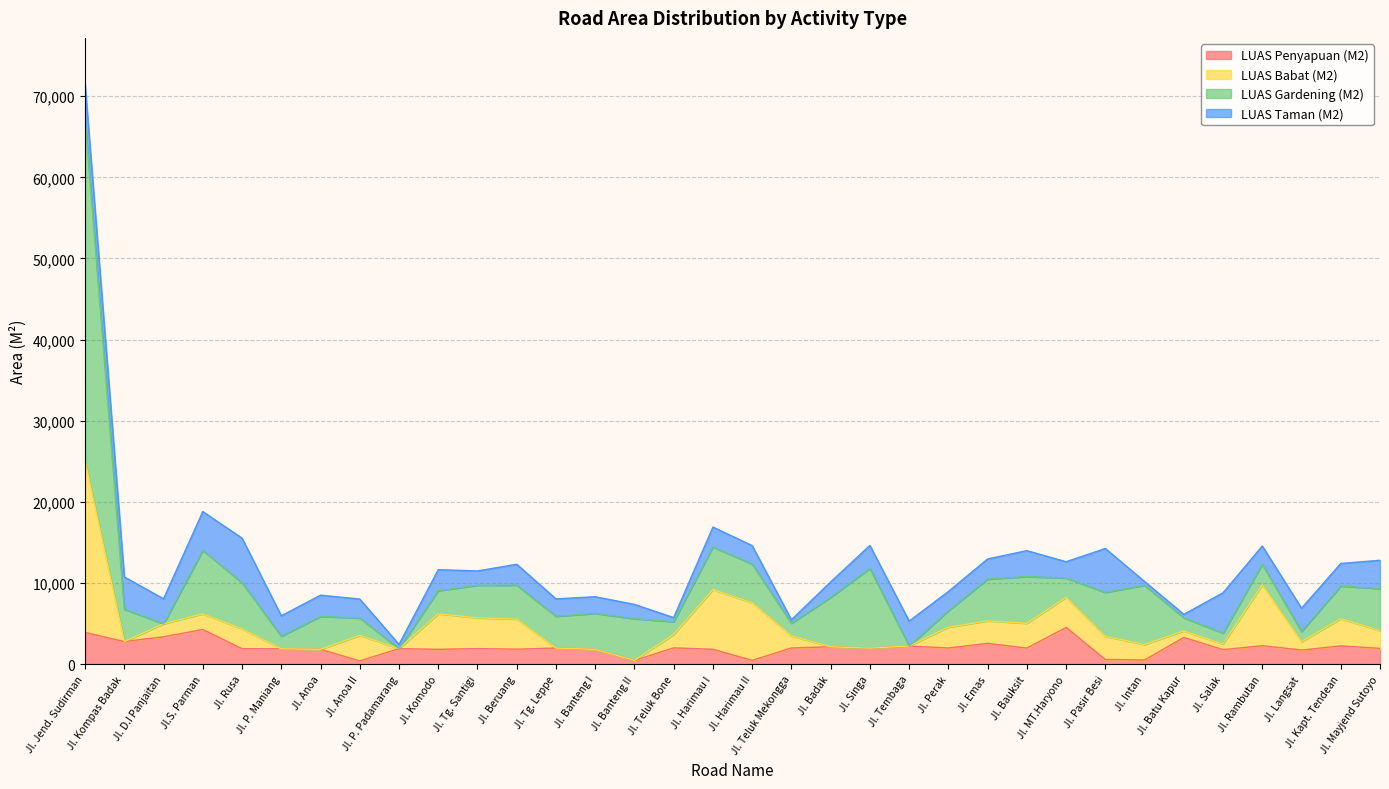

Between Jl. Batu Kapur and Jl. Mayjend Sutoyo, which series saw the biggest shift?

LUAS Gardening (M2)